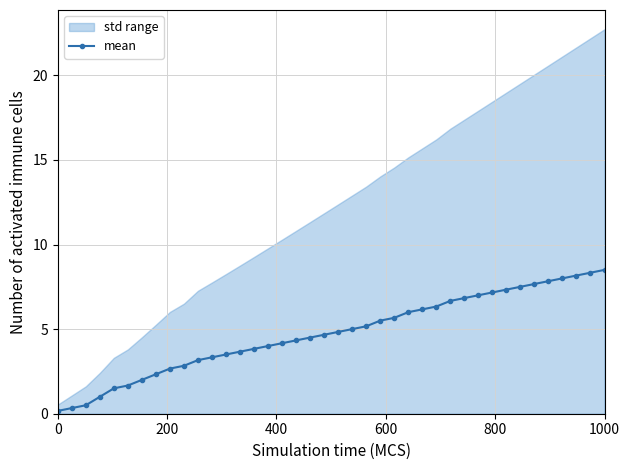

What is the difference between the maximum and minimum values?

8.3